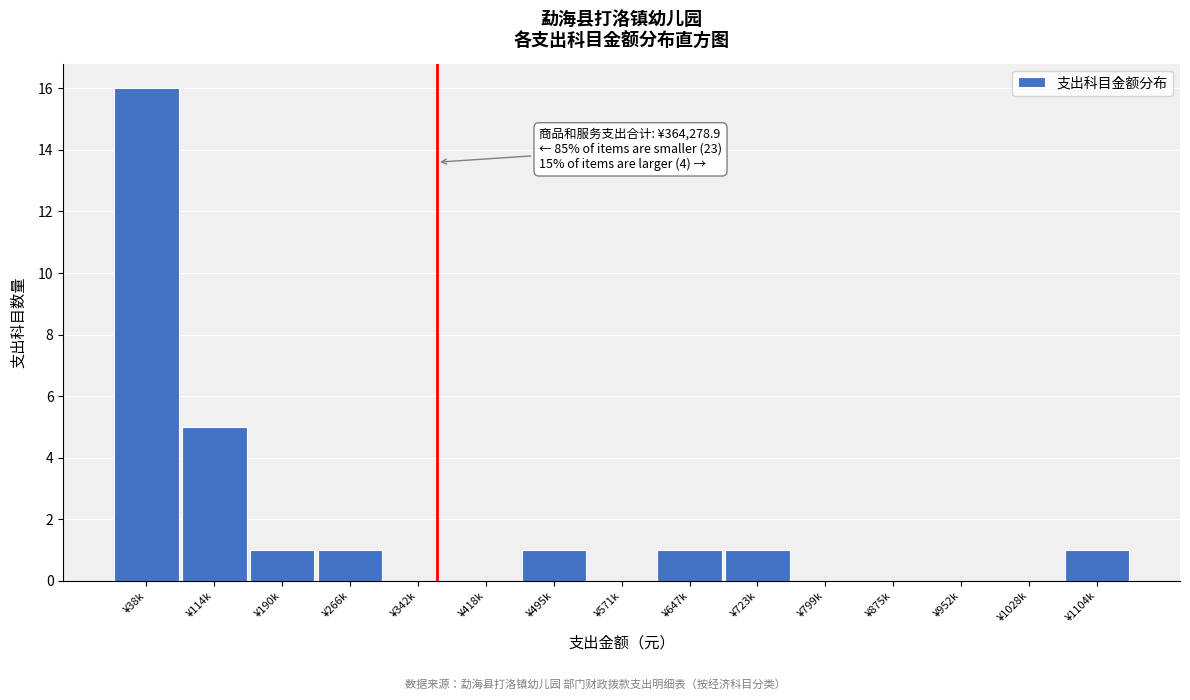

Reading left to right, transcribe all the data shown in this chart.

¥38k=16	¥114k=5	¥190k=1	¥266k=1	¥342k=0	¥418k=0	¥495k=1	¥571k=0	¥647k=1	¥723k=1	¥799k=0	¥875k=0	¥952k=0	¥1028k=0	¥1104k=1